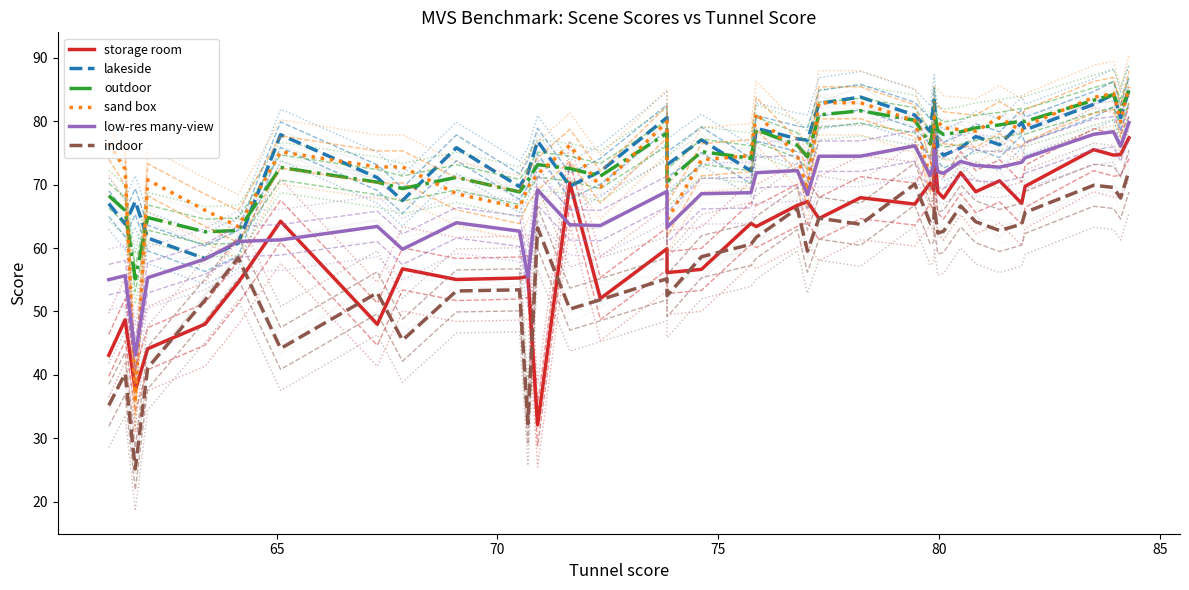

True or false: low-res many-view and storage room intersect in this chart.

True